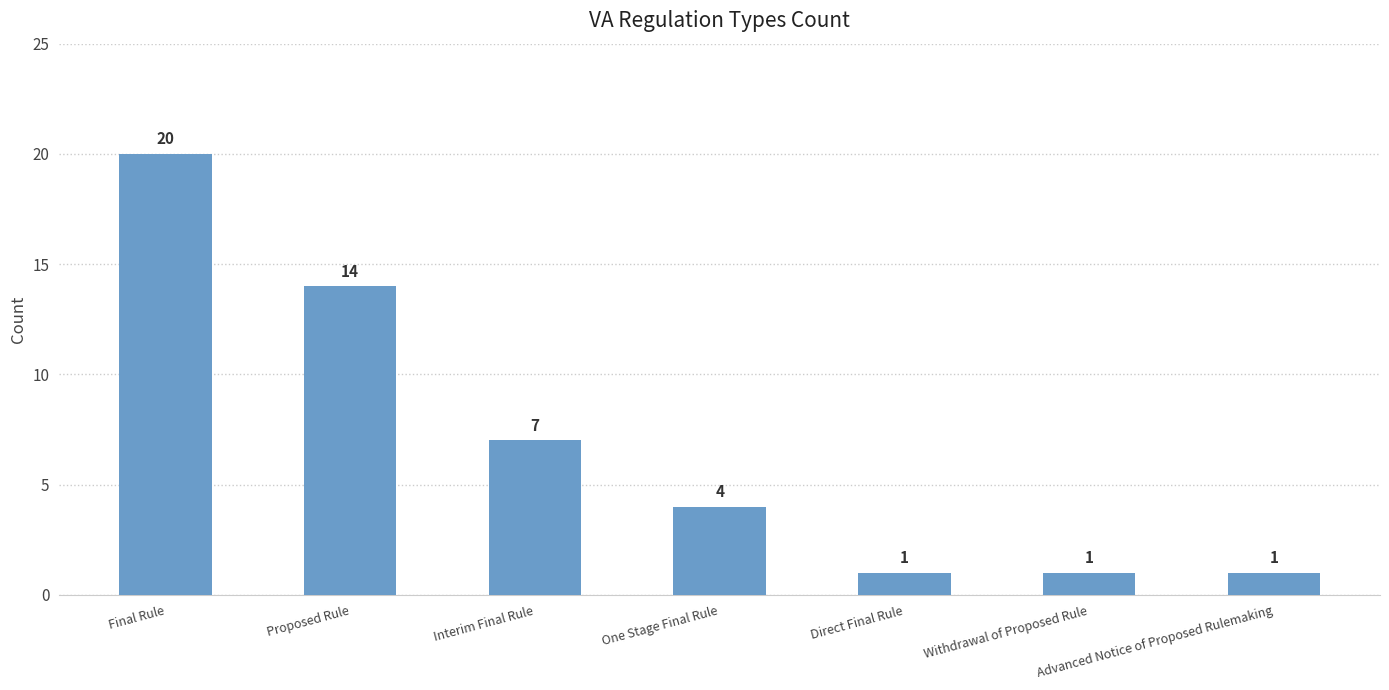

What is the difference between the values at Interim Final Rule and Proposed Rule?

7